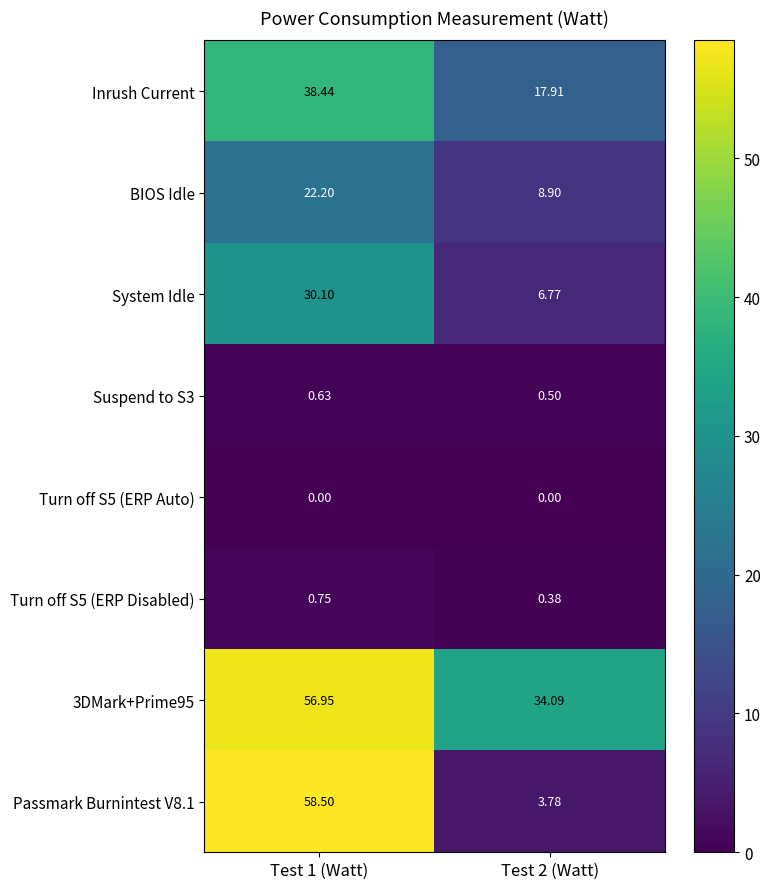

At which category is the sum across all series the highest?

Test 1 (Watt)